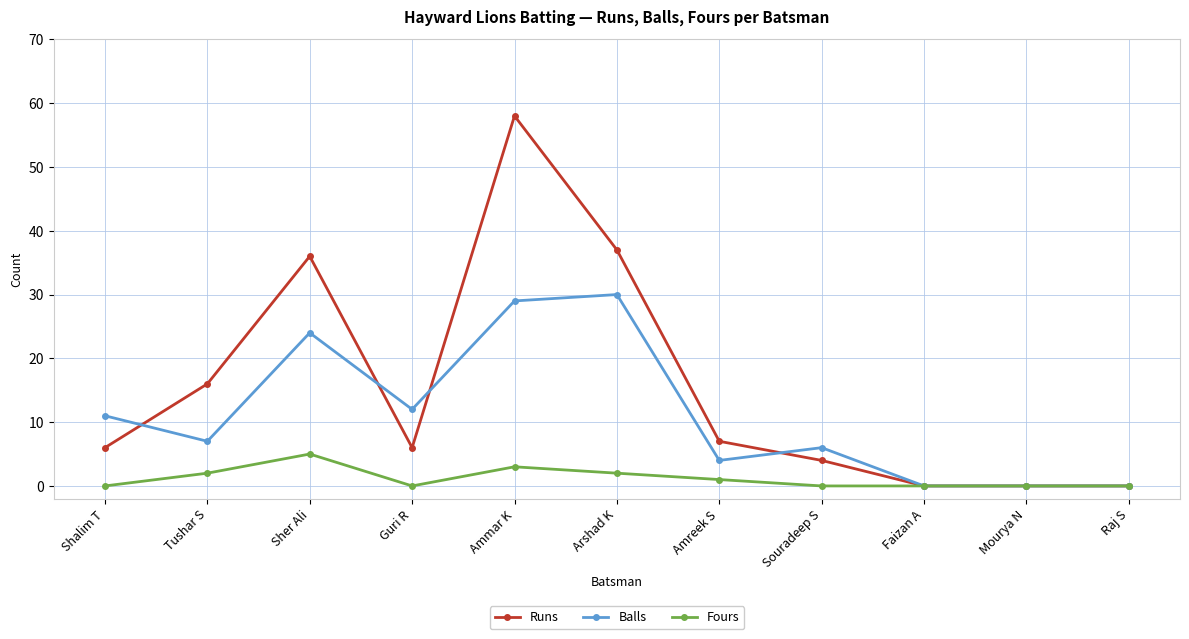

Where is the first local minimum for Balls?

Tushar S